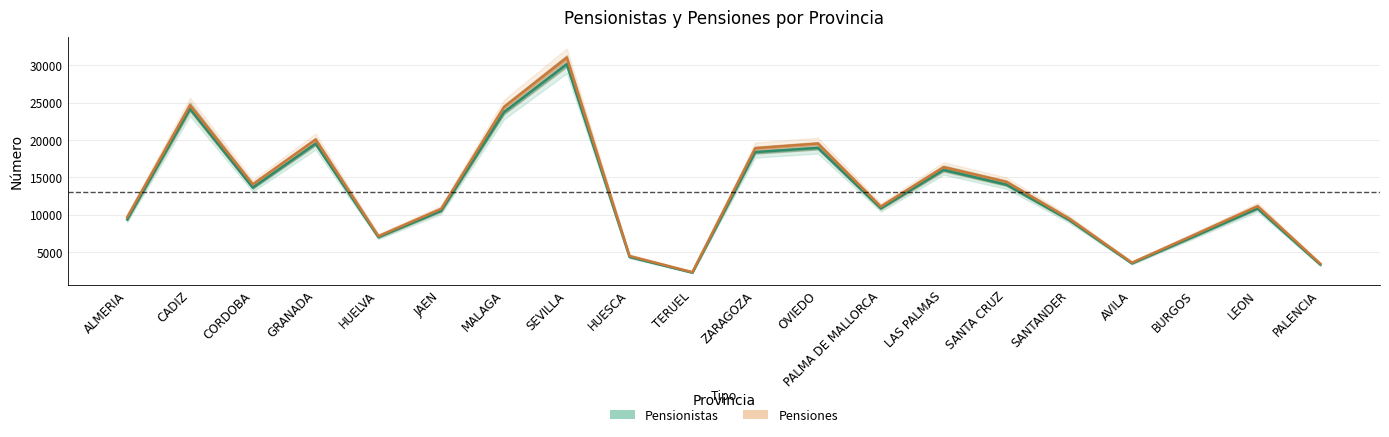

Which series changed the most between SANTA CRUZ and PALENCIA?

Pensiones